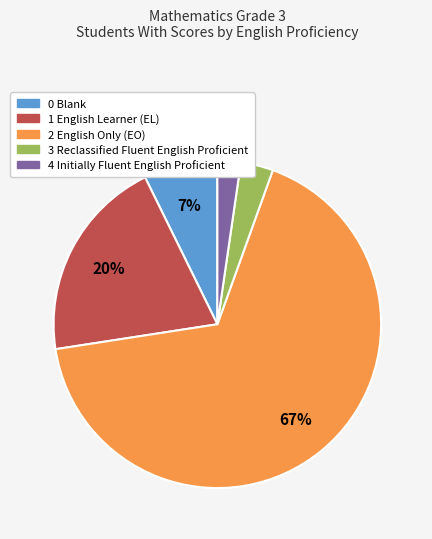

How many slices are in this pie chart?

5